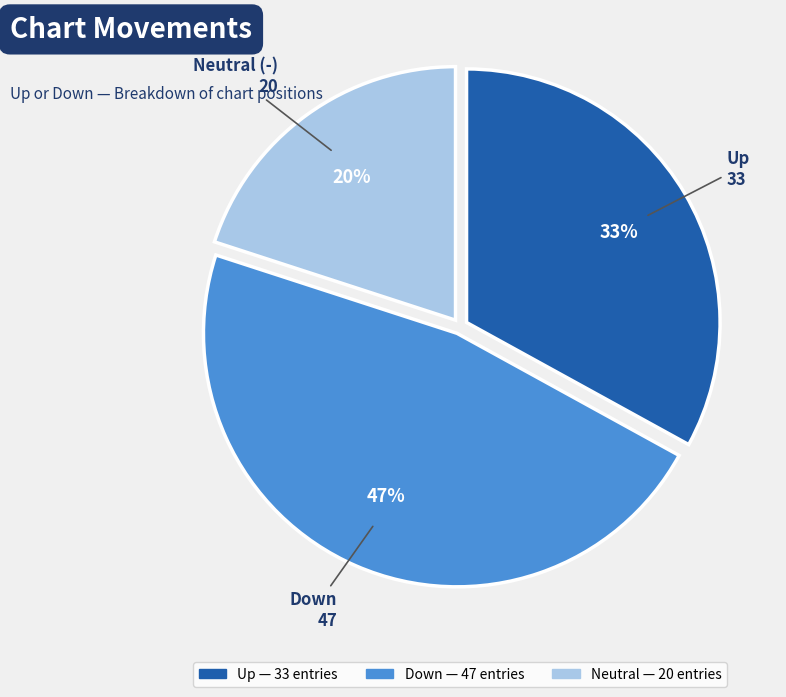

Does any single category account for the majority?

No